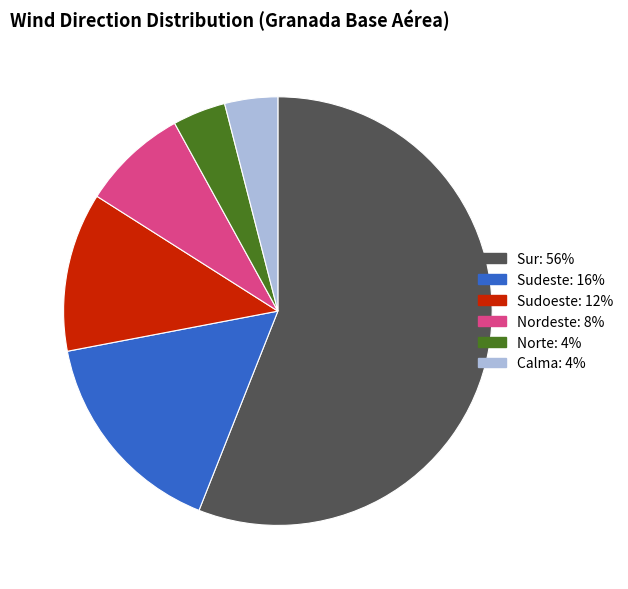

True or false: Nordeste accounts for 8% of the total.

True